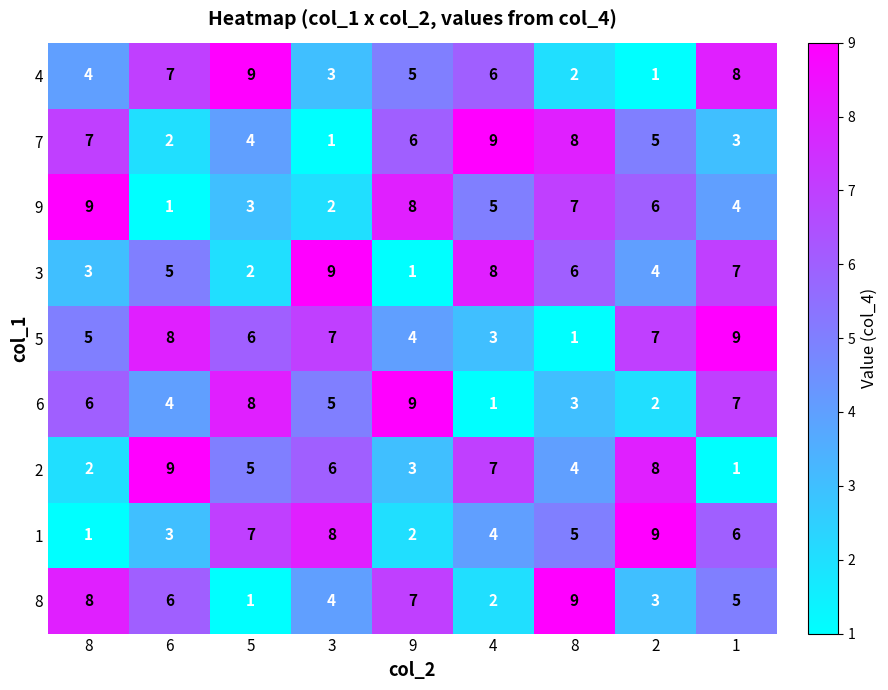

Which series changed the most between 3 and 4?

7